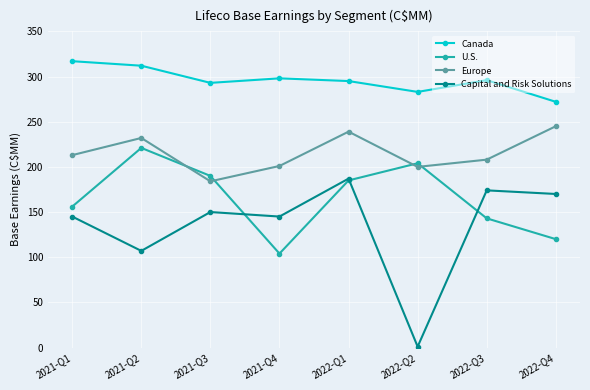

How many interior local peaks does the Europe series have?

2